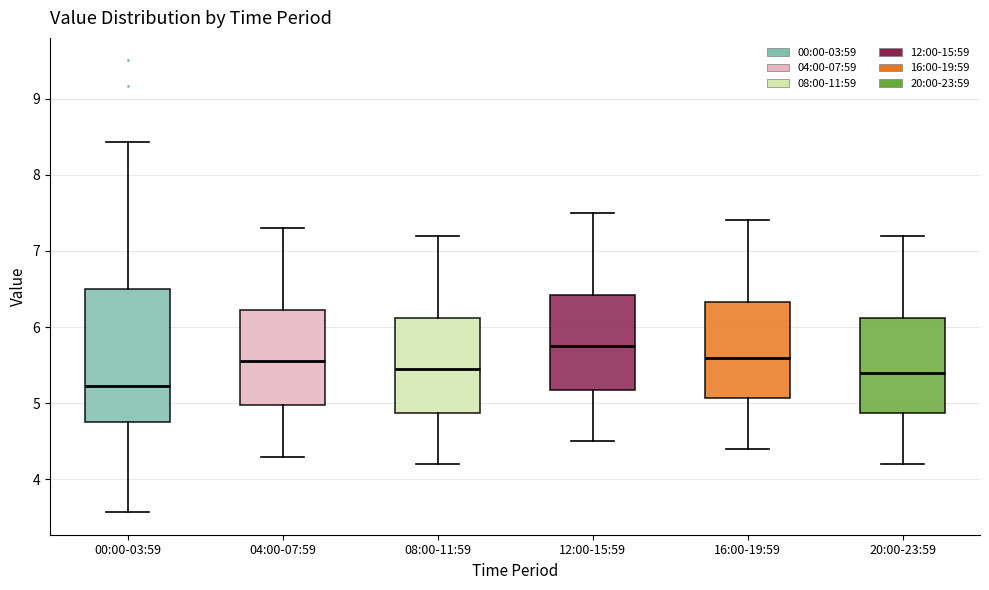

Where does the lower whisker of the box for 16:00-19:59 end on the y-axis? The values are not printed on the chart, so give them approximately, as read against the axis.

4.4